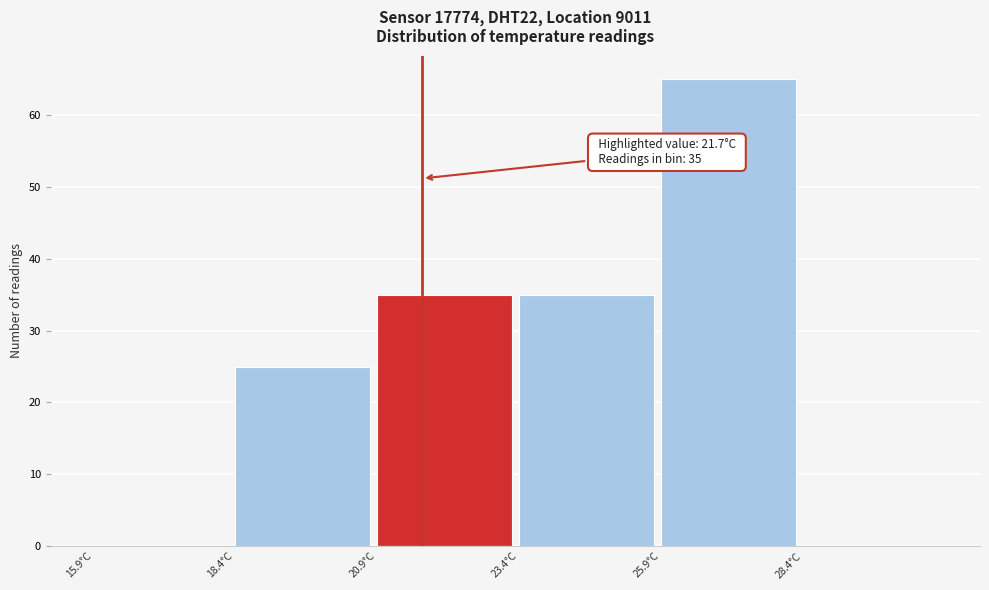

Over which range of the x-axis is the bar tallest?

25.9 to 28.4